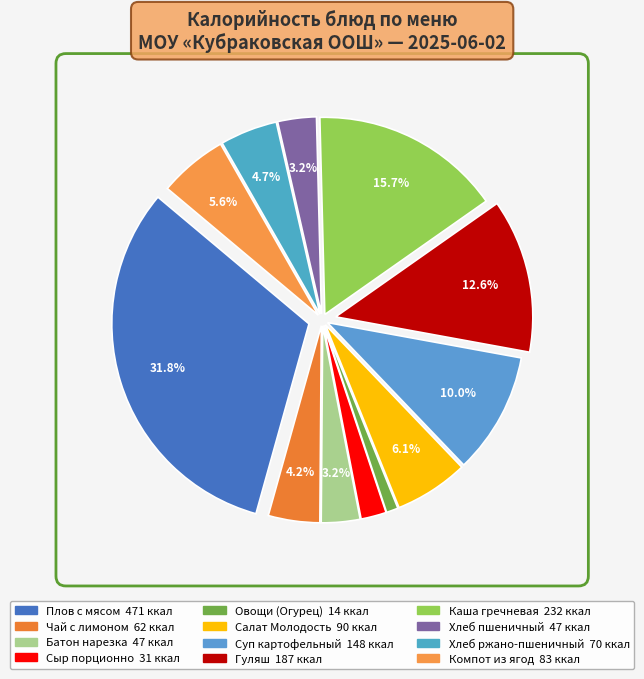

To the nearest percent, what is the combined percentage of Суп картофельный and Плов с мясом?

42%